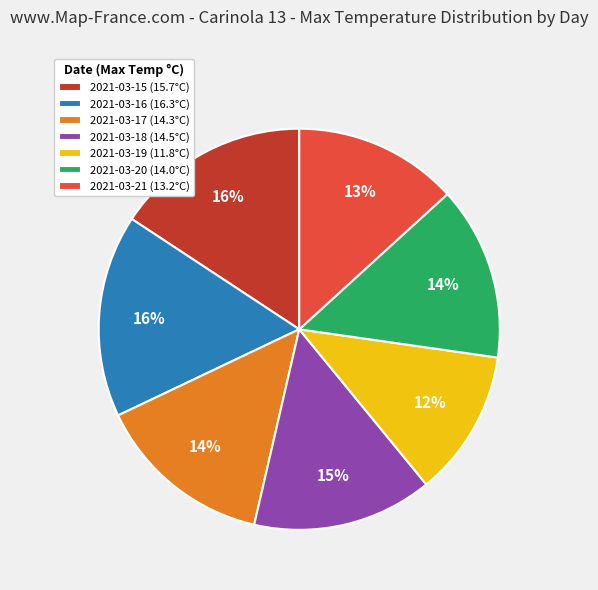

Count the number of slices in the pie.

7